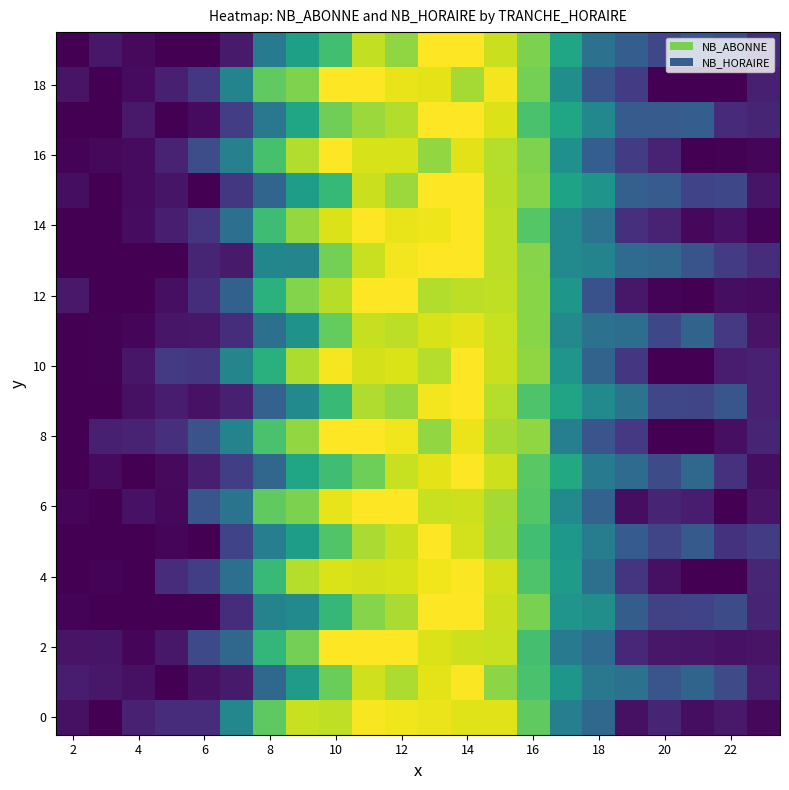

How many data points does each series have?

22